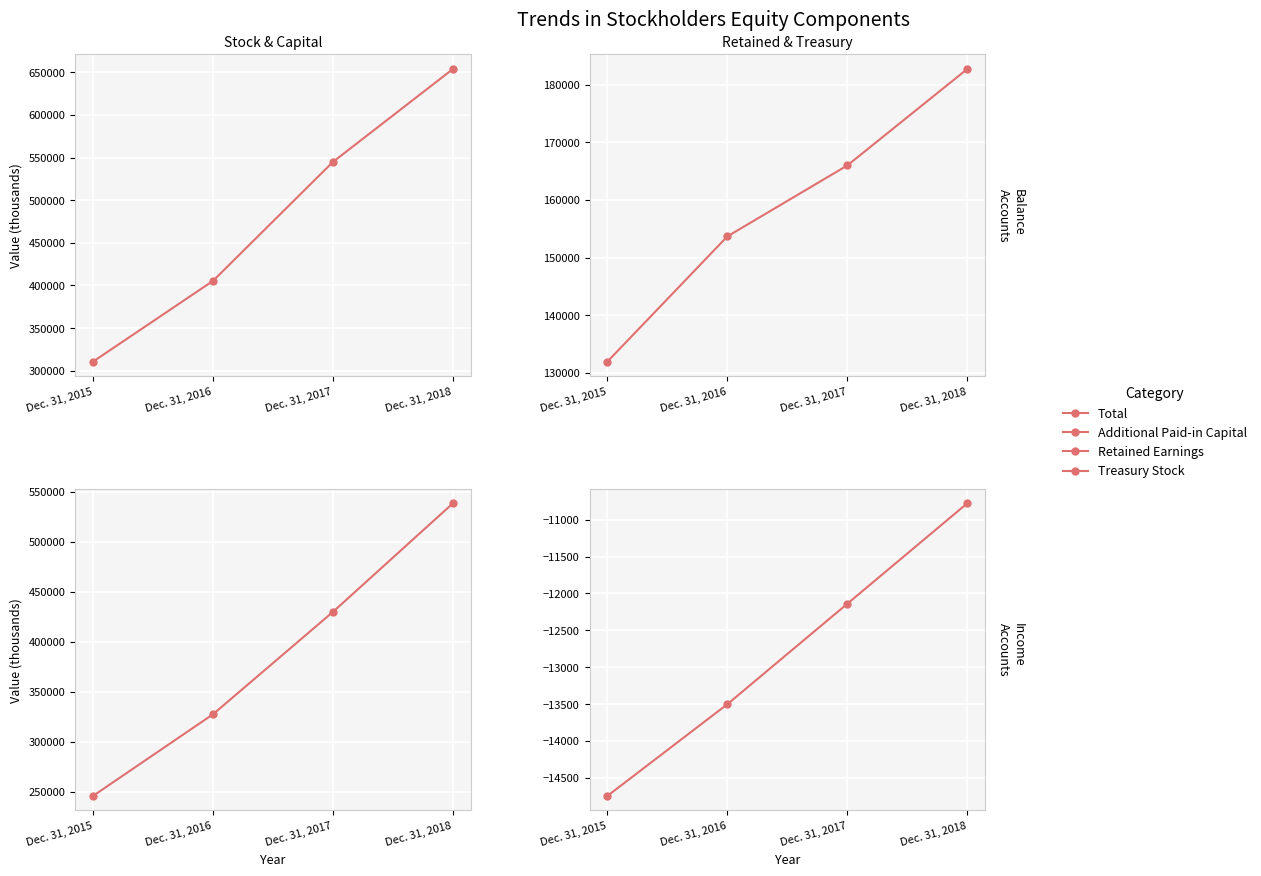

Rank the series by their maximum value, from highest to lowest.

Total, Retained Earnings, Additional Paid-in Capital, Treasury Stock